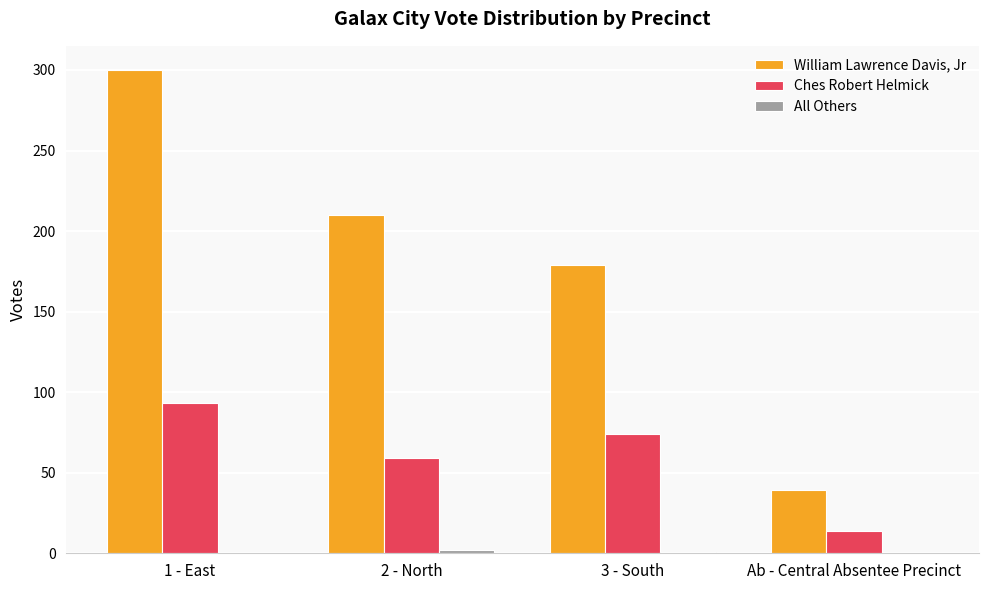

The William Lawrence Davis, Jr series shows 39 at Ab - Central Absentee Precinct. True or false?

True